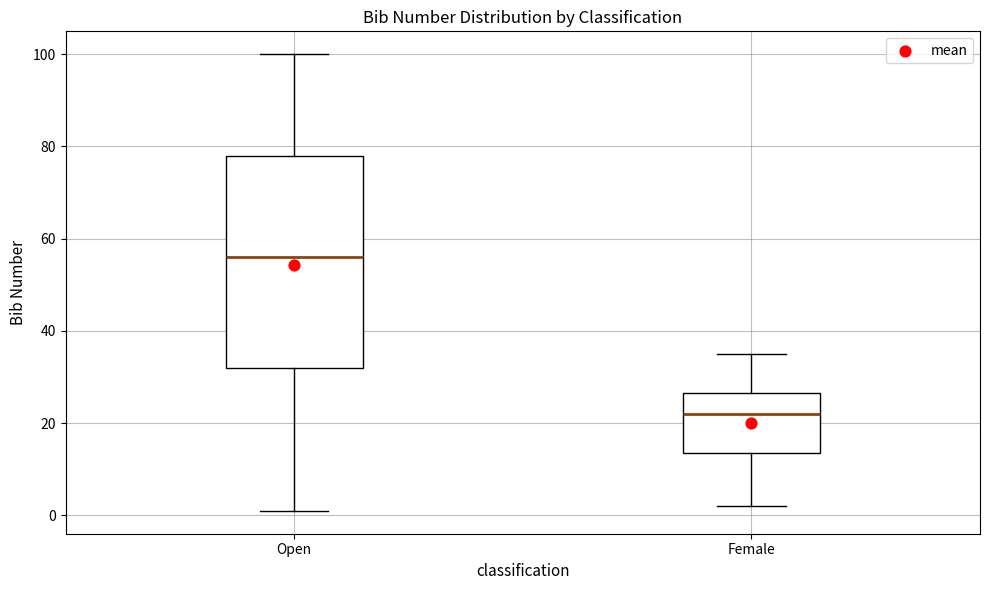

Where does the lower whisker of the box for Open end on the y-axis? The values are not printed on the chart, so give them approximately, as read against the axis.

2